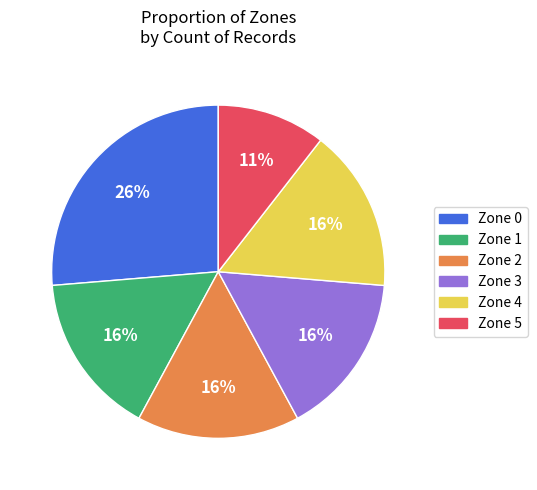

How many slices are in this pie chart?

6